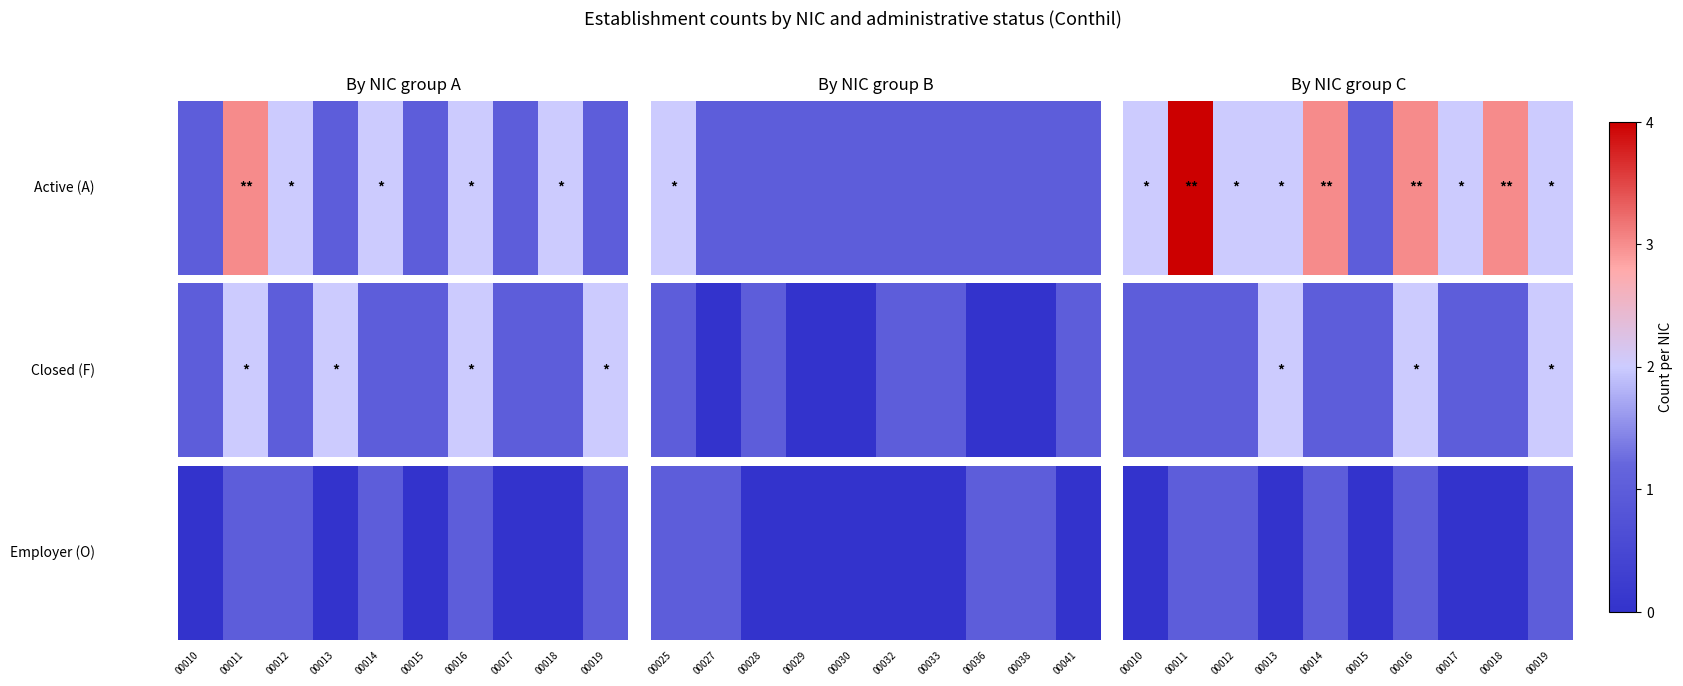

The chart shows a value of 2 at 00012. True or false?

False